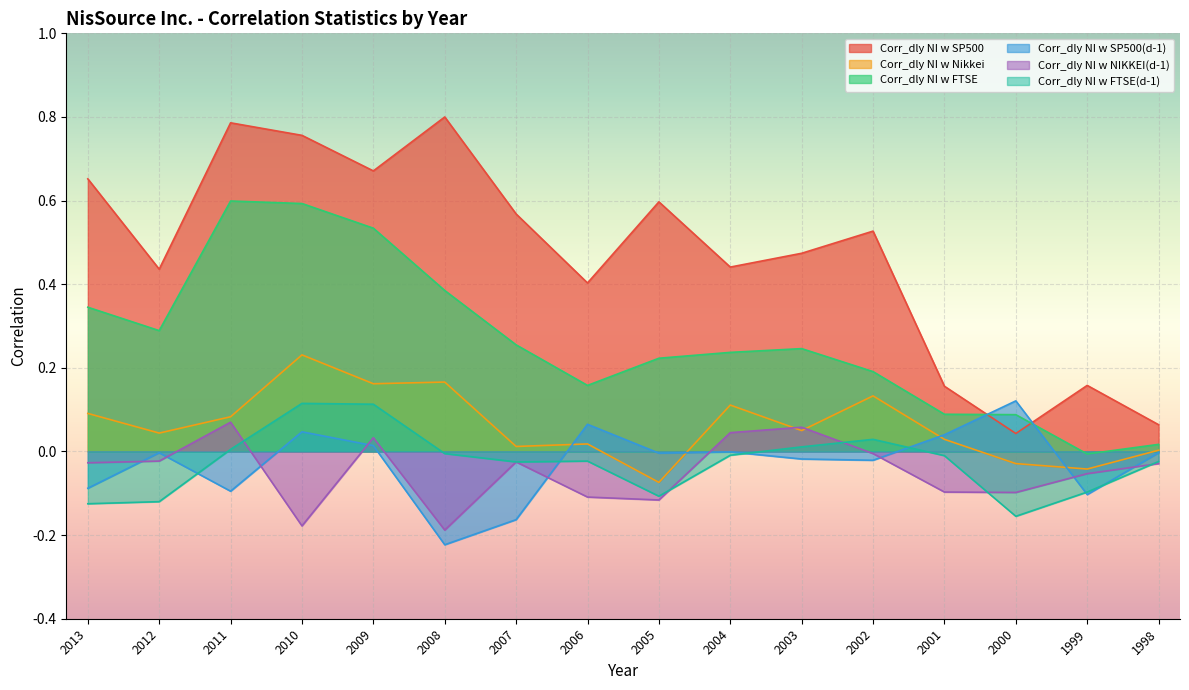

True or false: Corr_dly NI w SP500 and Corr_dly NI w Nikkei cross at least once.

False